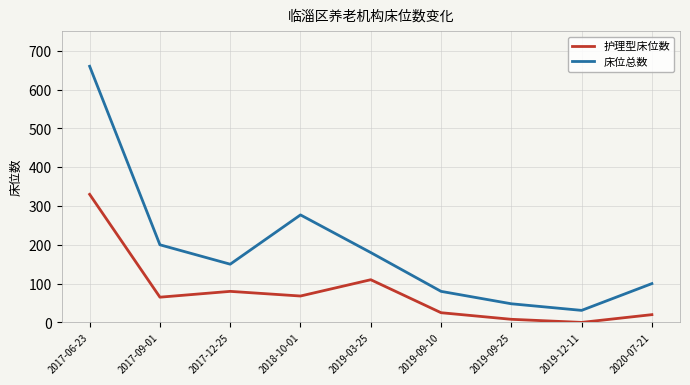

What are all the series names shown in the legend?

护理型床位数, 床位总数